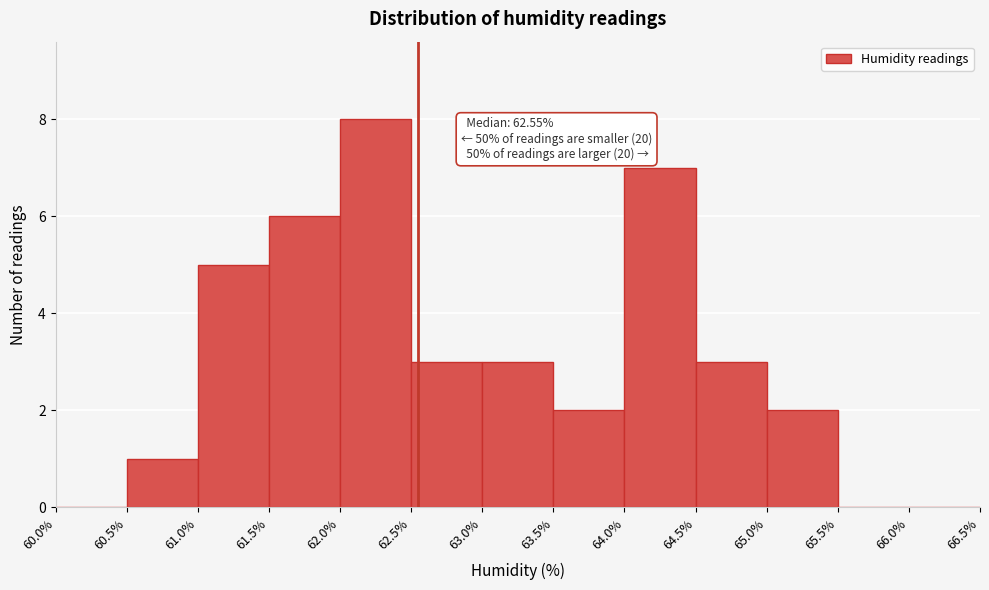

Over which range of the x-axis is the bar tallest?

62.0% to 62.5%